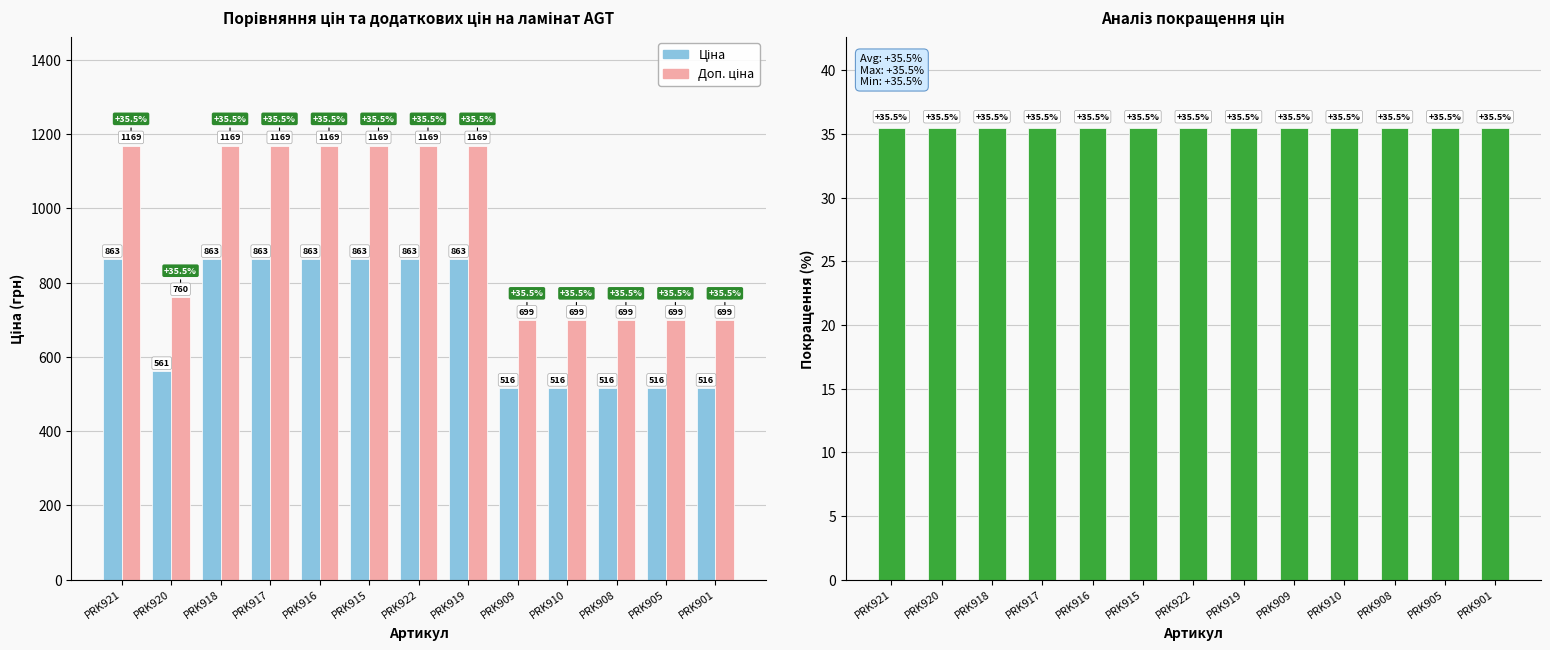

Reading right to left, what are all the values shown in this chart?

Ціна: 515.8	515.8	515.8	515.8	515.8	862.8	862.8	862.8	862.8	862.8	862.8	560.8	862.8
Доп. ціна: 699.0	699.0	699.0	699.0	699.0	1169.2	1169.2	1169.2	1169.2	1169.2	1169.2	760.0	1169.2
Покращення (%): 35.5	35.5	35.5	35.5	35.5	35.5	35.5	35.5	35.5	35.5	35.5	35.5	35.5